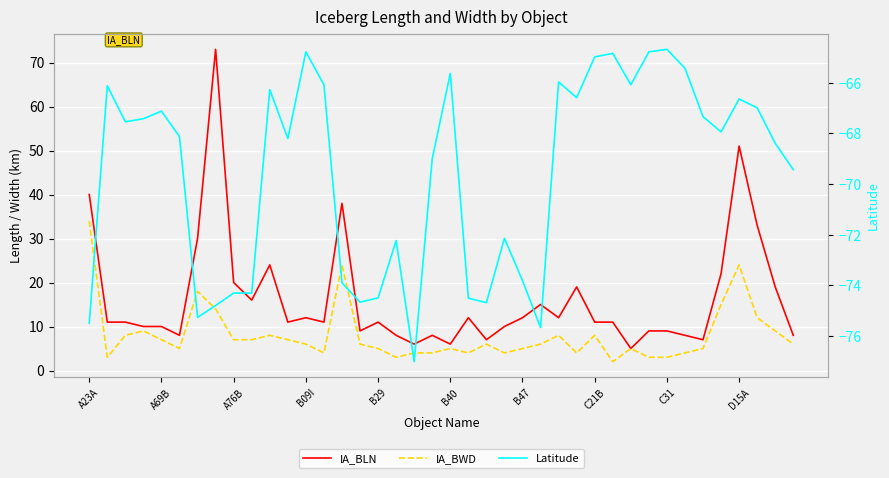

Reading left to right, extract all data points from this chart.

IA_BLN: 40.0	11.0	11.0	10.0	10.0	8.0	30.0	73.0	20.0	16.0	24.0	11.0	12.0	11.0	38.0	9.0	11.0	8.0	6.0	8.0	6.0	12.0	7.0	10.0	12.0	15.0	12.0	19.0	11.0	11.0	5.0	9.0	9.0	8.0	7.0	22.0	51.0	33.0	19.0	8.0
IA_BWD: 34.0	3.0	8.0	9.0	7.0	5.0	18.0	14.0	7.0	7.0	8.0	7.0	6.0	4.0	24.0	6.0	5.0	3.0	4.0	4.0	5.0	4.0	6.0	4.0	5.0	6.0	8.0	4.0	8.0	2.0	5.0	3.0	3.0	4.0	5.0	15.0	24.0	12.0	9.0	6.0
Latitude: -75.5	-66.1	-67.5	-67.4	-67.1	-68.1	-75.3	-74.8	-74.3	-74.3	-66.3	-68.2	-64.8	-66.1	-73.9	-74.7	-74.5	-72.2	-77.0	-69.0	-65.6	-74.5	-74.7	-72.1	-73.8	-75.7	-66.0	-66.6	-65.0	-64.8	-66.1	-64.8	-64.7	-65.4	-67.3	-67.9	-66.6	-67.0	-68.4	-69.4